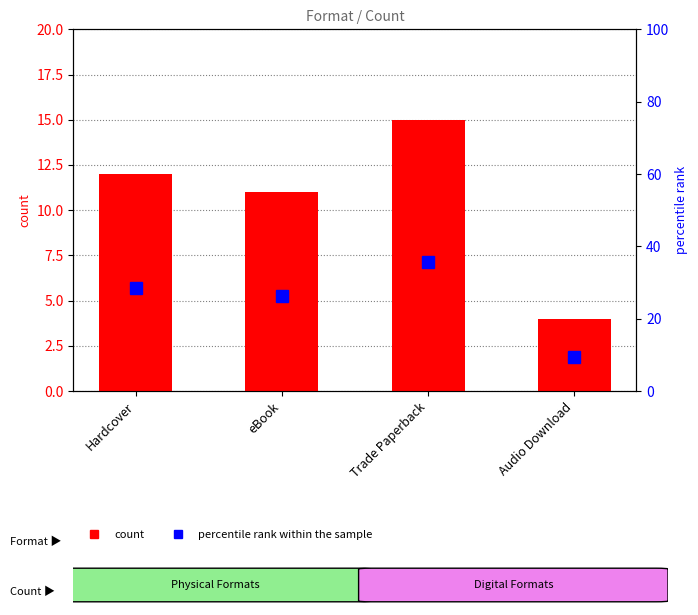

At Hardcover, list the series in order from smallest to largest.

count, percentile rank within the sample